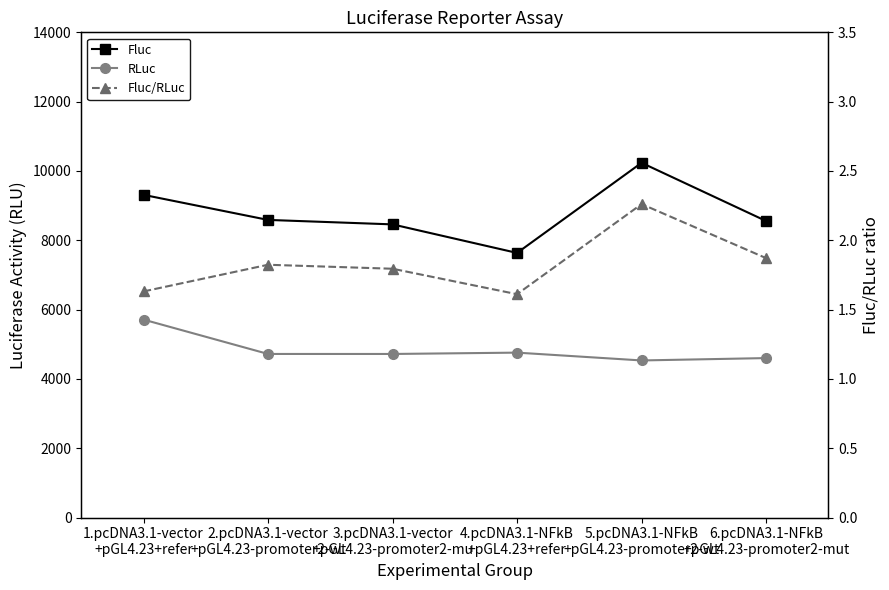

Reading right to left, transcribe all the data shown in this chart.

Fluc: 6.pcDNA3.1-NFkB
+pGL4.23-promoter2-mut=8555.5	5.pcDNA3.1-NFkB
+pGL4.23-promoter2-wt=10235.2	4.pcDNA3.1-NFkB
+pGL4.23+refer=7634.6	3.pcDNA3.1-vector
+pGL4.23-promoter2-mu=8458.5	2.pcDNA3.1-vector
+pGL4.23-promoter2-wt=8587.4	1.pcDNA3.1-vector
+pGL4.23+refer=9310.5
RLuc: 6.pcDNA3.1-NFkB
+pGL4.23-promoter2-mut=4600.5	5.pcDNA3.1-NFkB
+pGL4.23-promoter2-wt=4532.3	4.pcDNA3.1-NFkB
+pGL4.23+refer=4757.9	3.pcDNA3.1-vector
+pGL4.23-promoter2-mu=4719.3	2.pcDNA3.1-vector
+pGL4.23-promoter2-wt=4719.6	1.pcDNA3.1-vector
+pGL4.23+refer=5711.1
Fluc/RLuc: 6.pcDNA3.1-NFkB
+pGL4.23-promoter2-mut=1.9	5.pcDNA3.1-NFkB
+pGL4.23-promoter2-wt=2.3	4.pcDNA3.1-NFkB
+pGL4.23+refer=1.6	3.pcDNA3.1-vector
+pGL4.23-promoter2-mu=1.8	2.pcDNA3.1-vector
+pGL4.23-promoter2-wt=1.8	1.pcDNA3.1-vector
+pGL4.23+refer=1.6